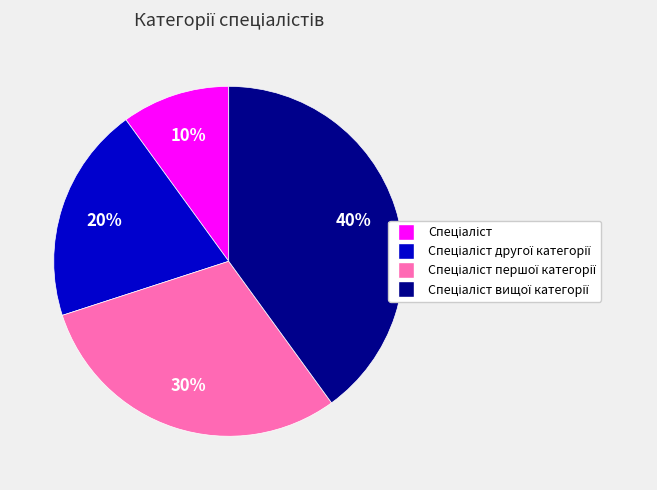

Does any single category account for the majority?

No